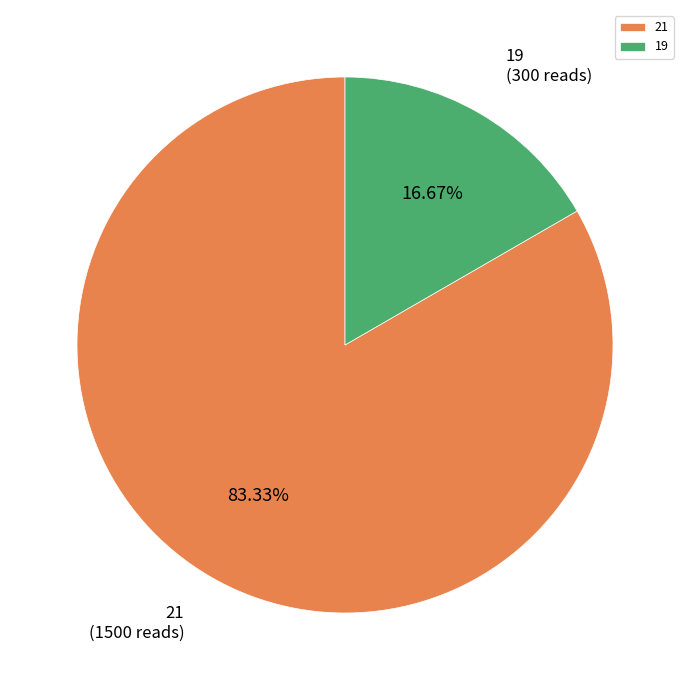

Is 21 the majority of the pie?

Yes